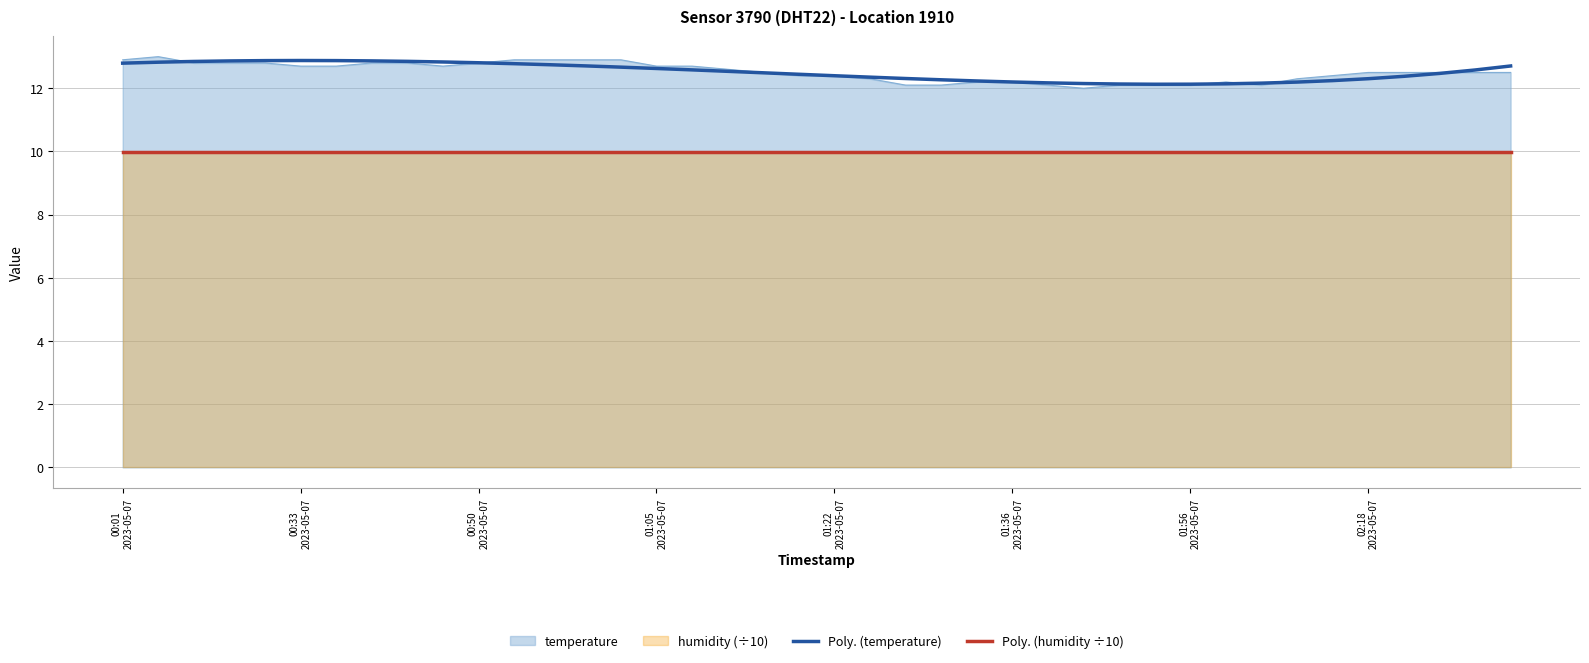

What is the highest value of the Poly. (humidity ÷10) series?

10.0